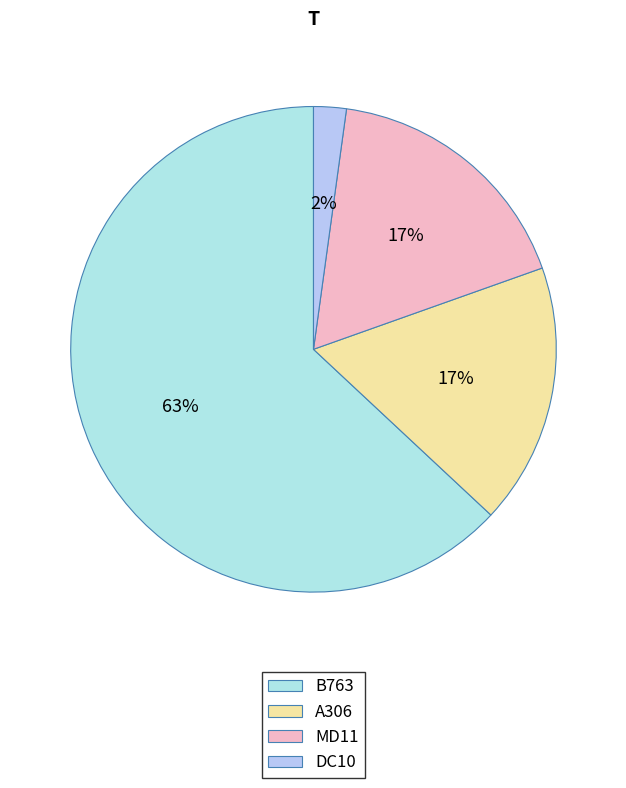

To the nearest percent, what is the combined percentage of MD11 and B763?

80%